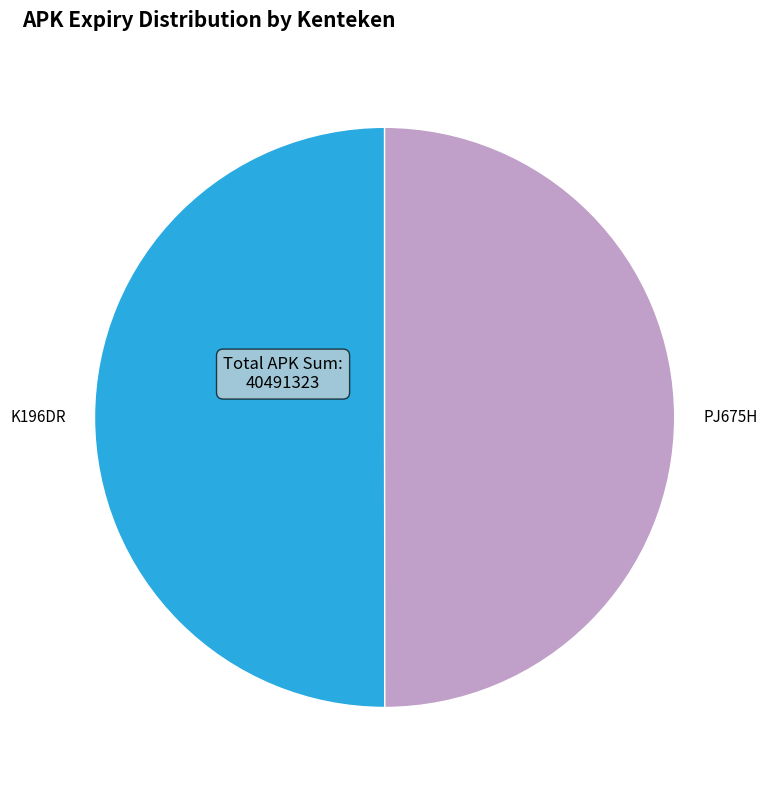

Do PJ675H and K196DR together represent more than half of the pie?

Yes